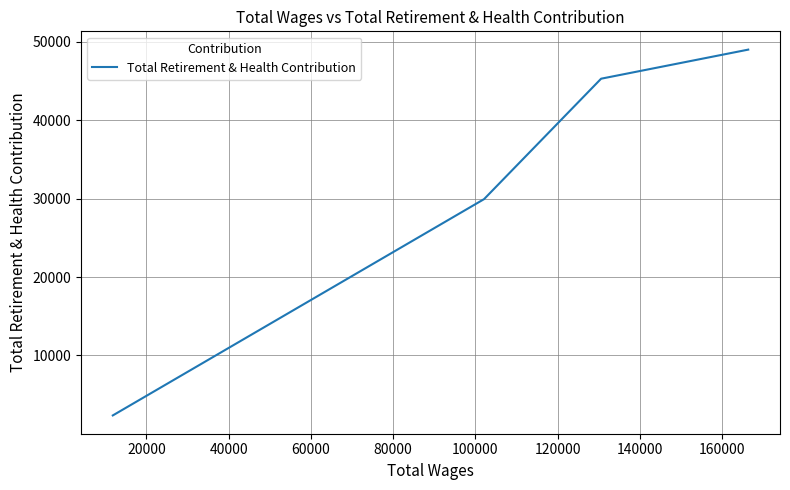

The chart shows a value of 1434 at 60000. True or false?

False